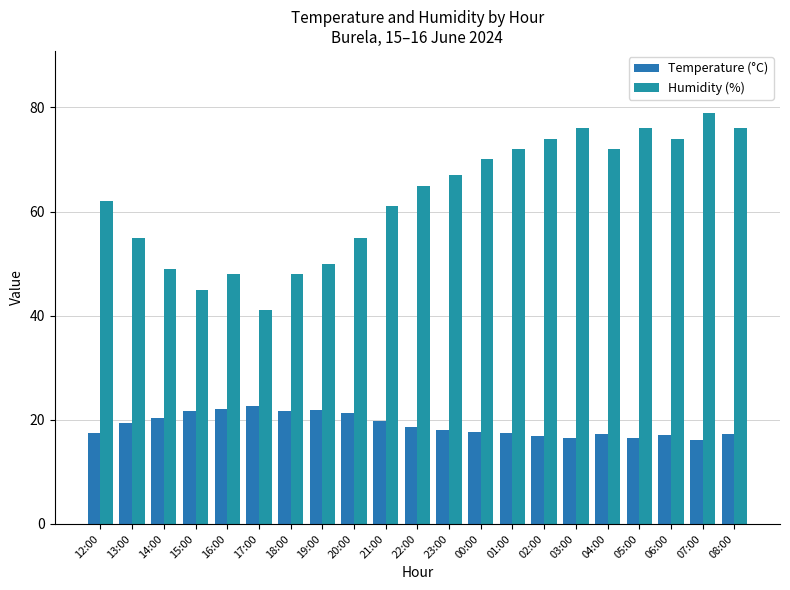

How many bars are there in total?

42